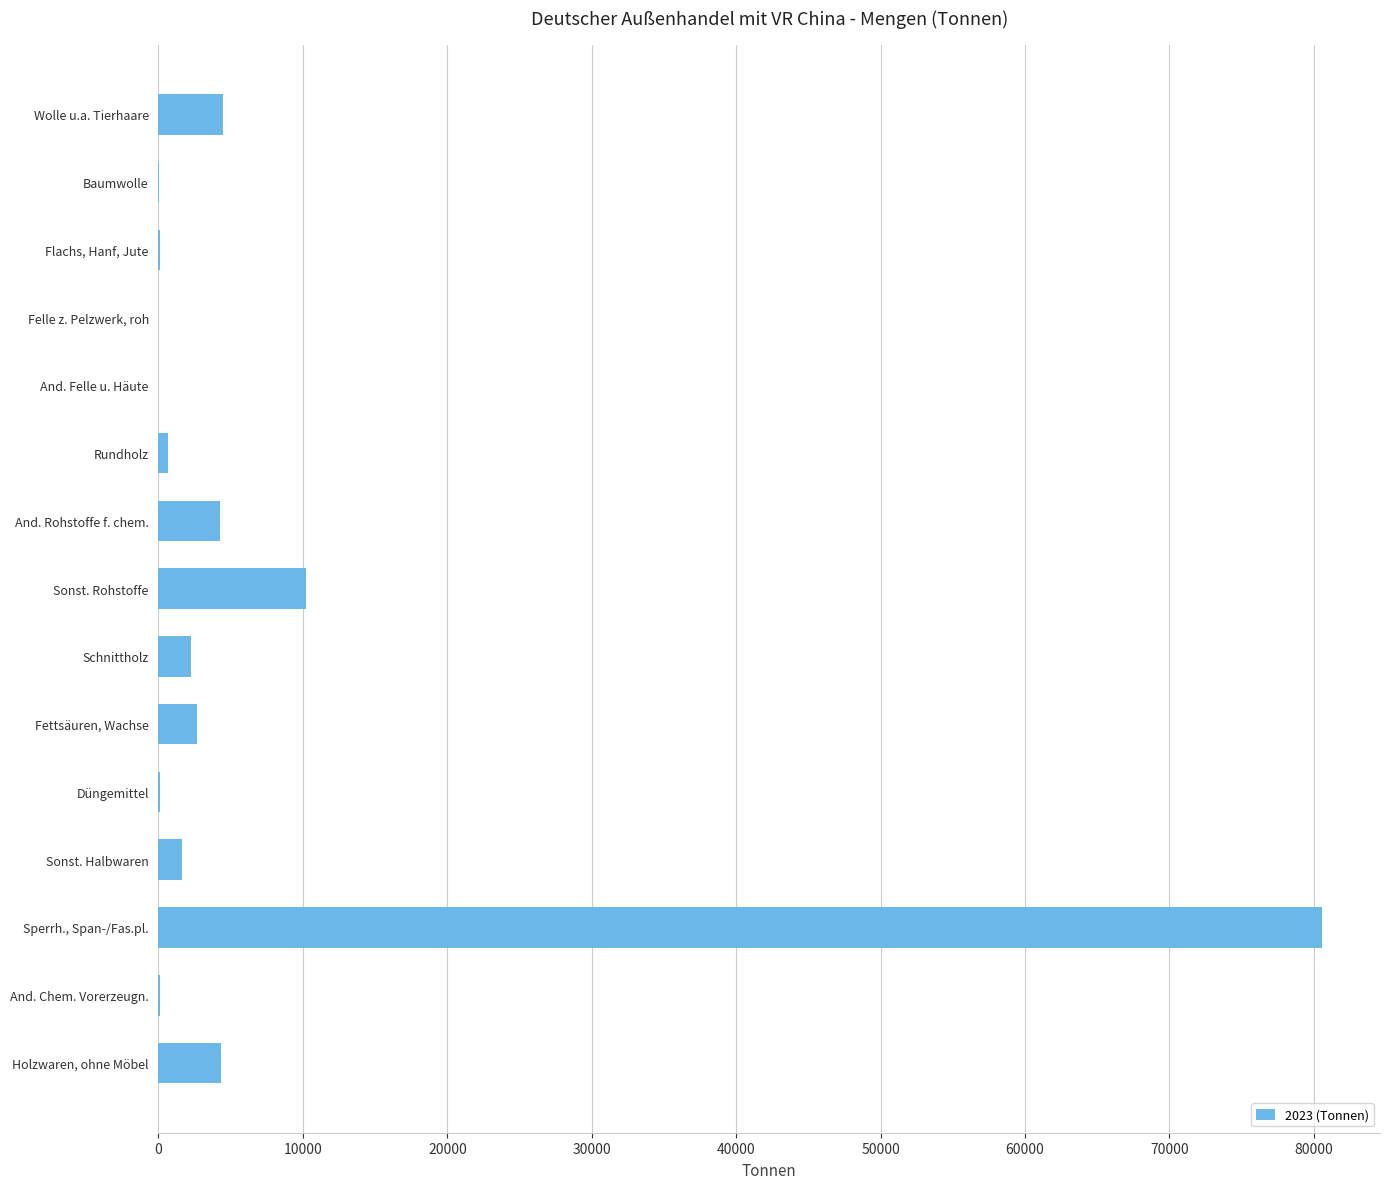

Which has a higher value, Fettsäuren, Wachse or Flachs, Hanf, Jute?

Fettsäuren, Wachse